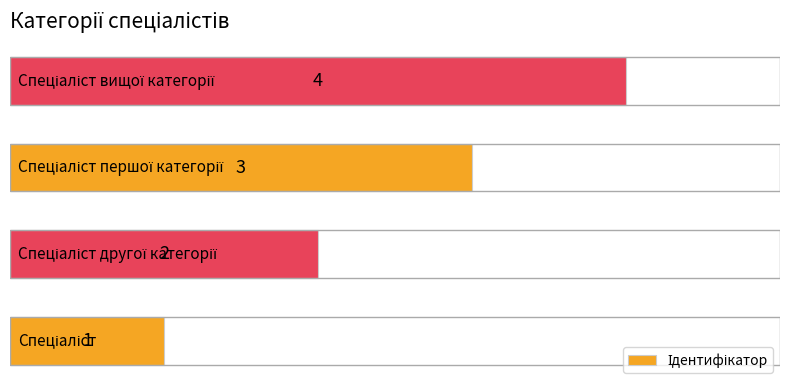

How many values are between 2 and 4?

3